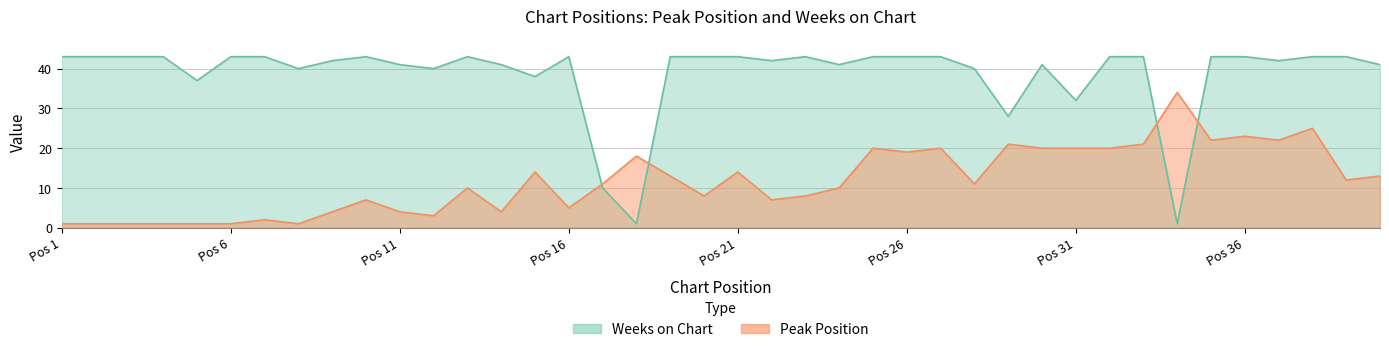

What is the total value across all series at Pos 21?

57